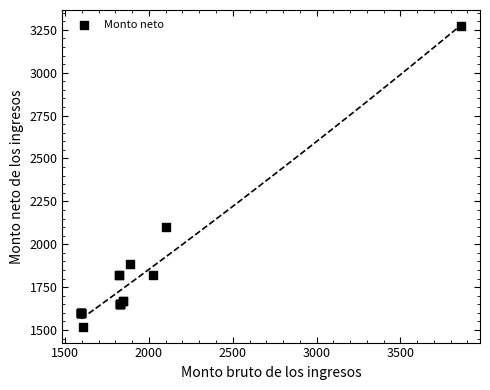

What Y value in the scatter plot is closest to 2394?

2099